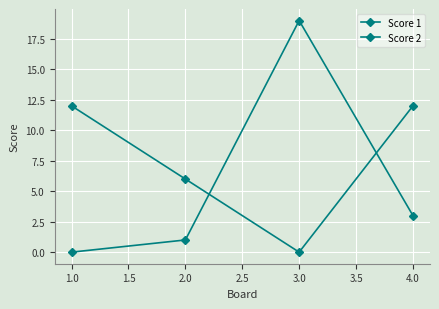

How many lines are shown in the chart?

2